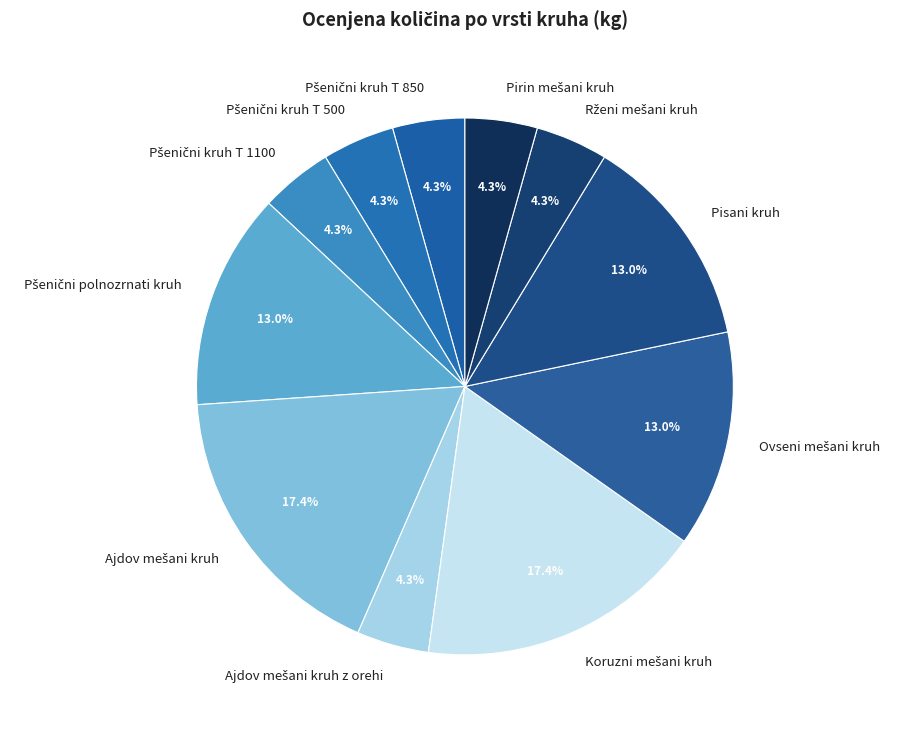

Is there a majority slice in this chart?

No